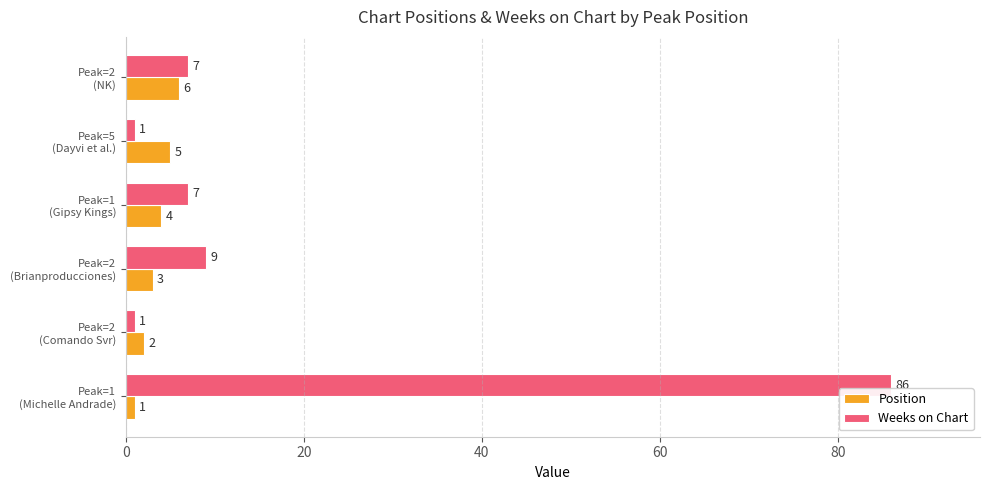

Which series has the widest spread of values?

Weeks on Chart